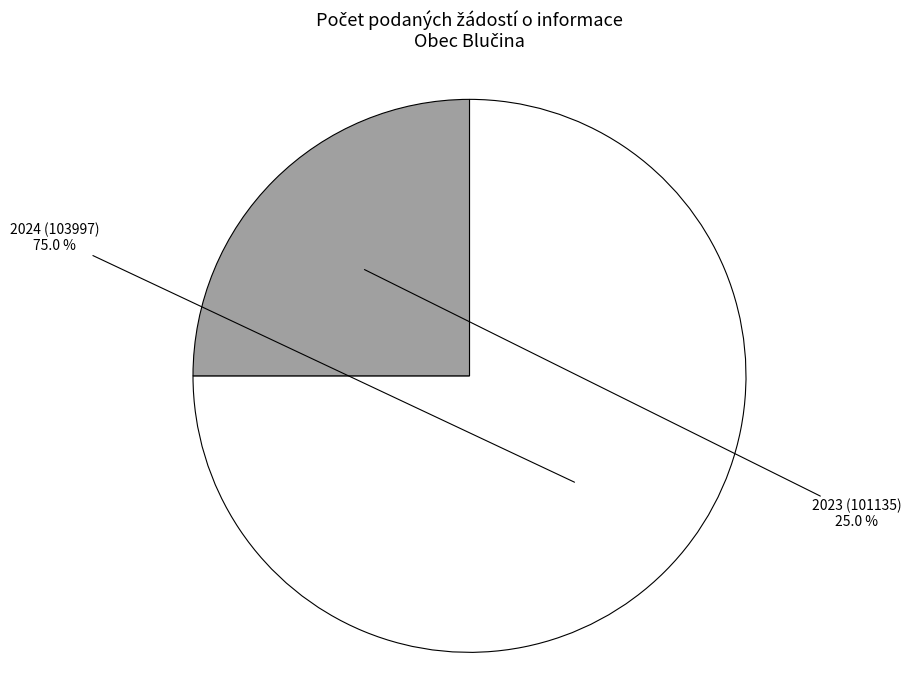

Which slice is the smallest?

2023 (101135)